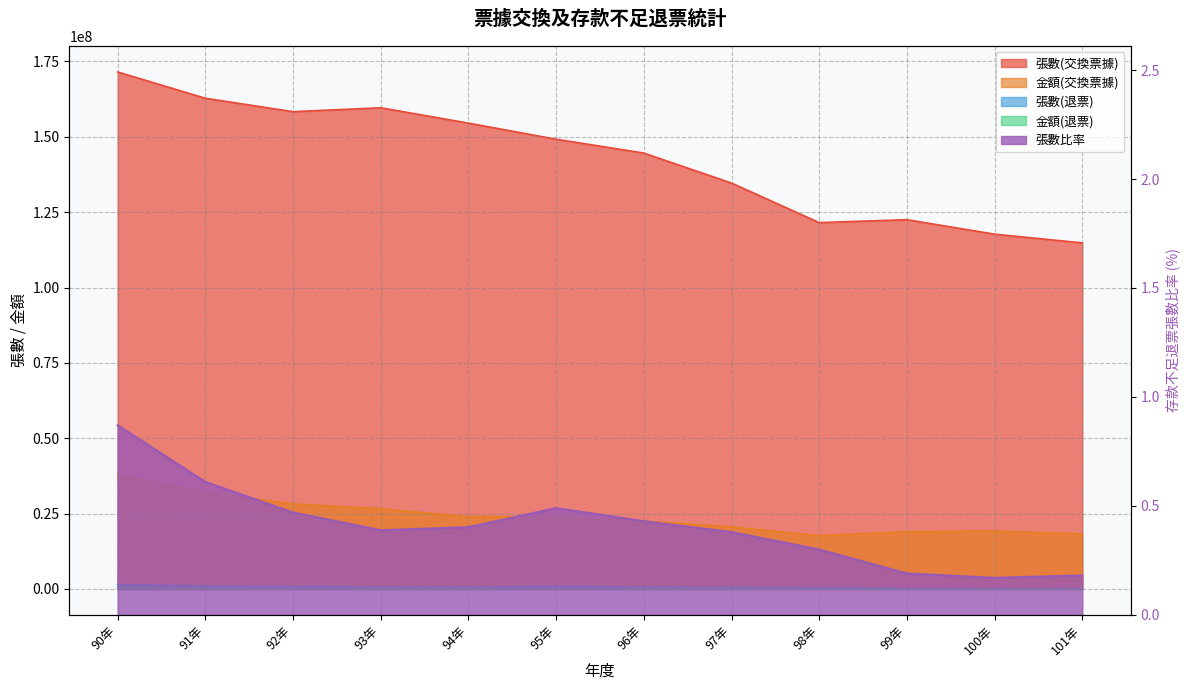

What is the greatest value displayed?

171508786.0